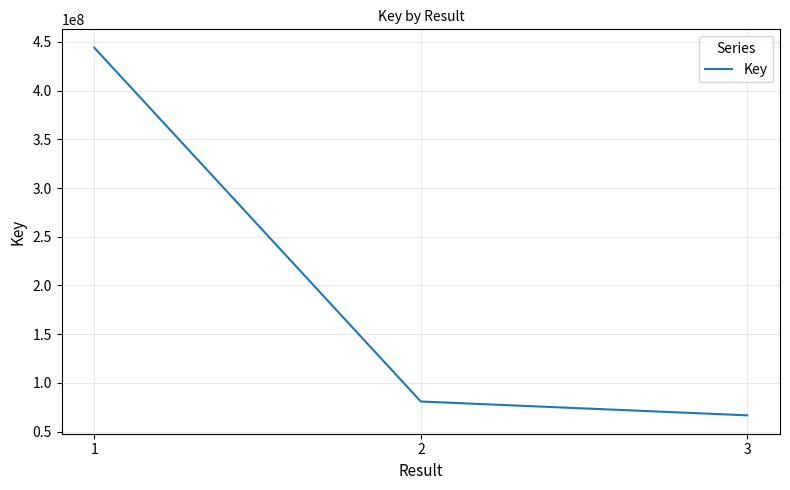

The value at 2 is 48453268. True or false?

False